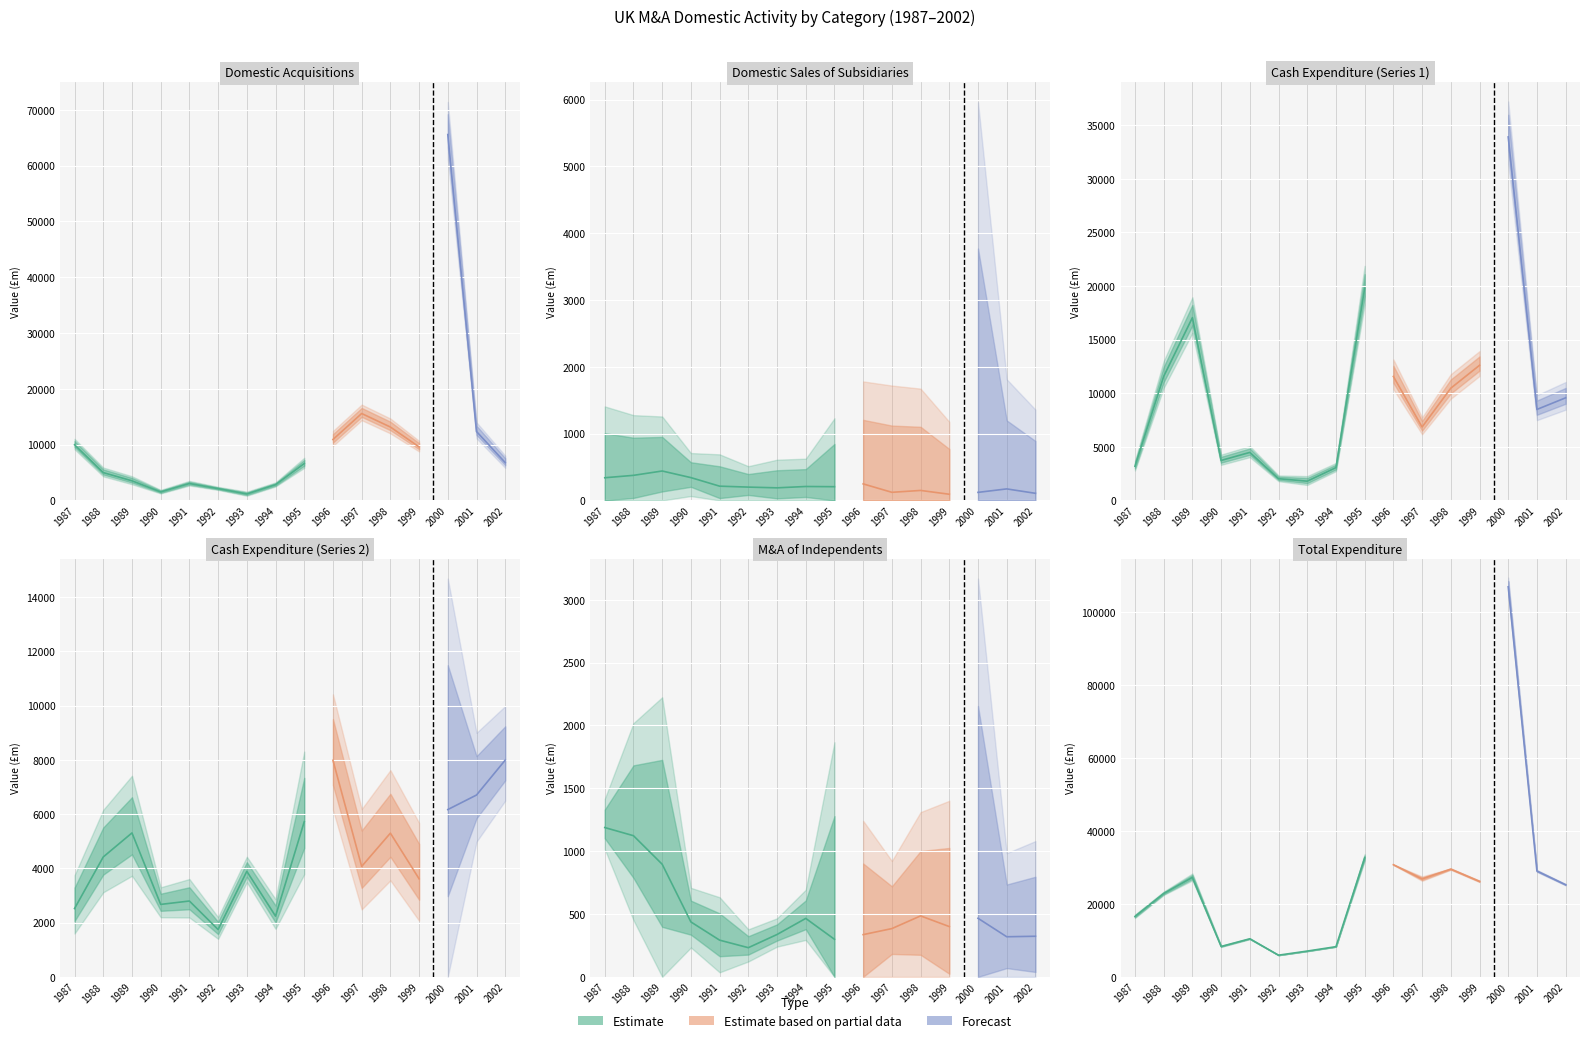

At how many categories does at least one series exceed 89223?

1